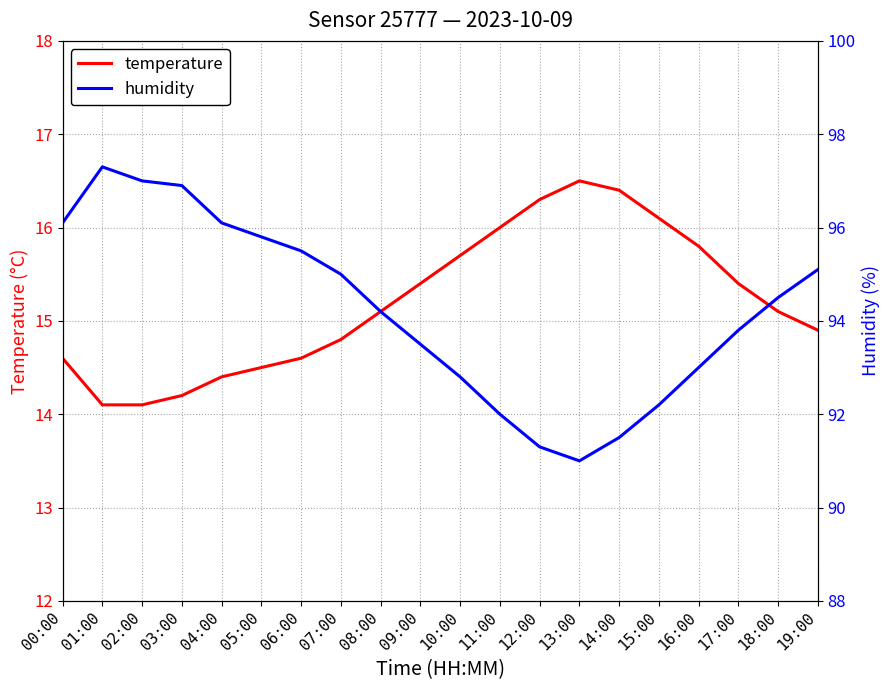

Reading left to right, transcribe all the data shown in this chart.

temperature: 14.6	14.1	14.1	14.2	14.4	14.5	14.6	14.8	15.1	15.4	15.7	16.0	16.3	16.5	16.4	16.1	15.8	15.4	15.1	14.9
humidity: 96.1	97.3	97.0	96.9	96.1	95.8	95.5	95.0	94.2	93.5	92.8	92.0	91.3	91.0	91.5	92.2	93.0	93.8	94.5	95.1